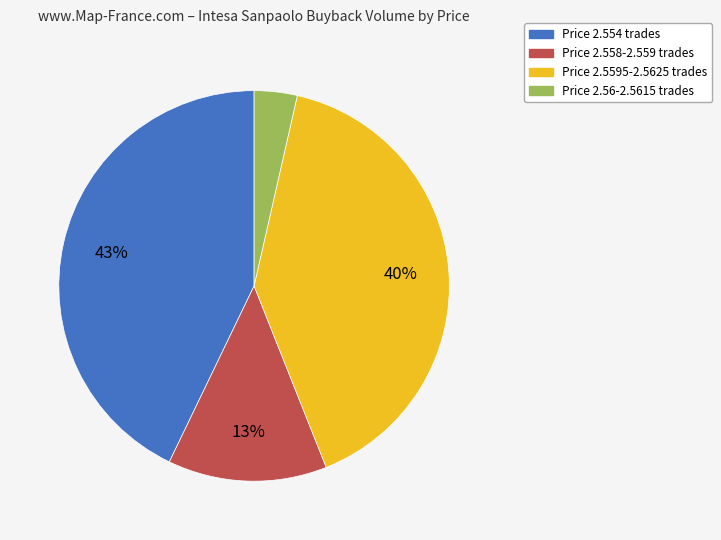

Is there any slice that represents more than half of the pie?

No